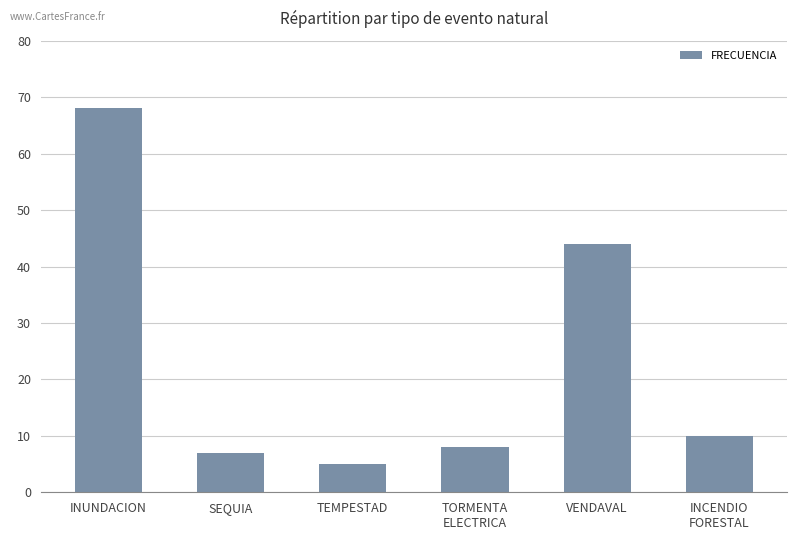

How many data points does each series have?

6